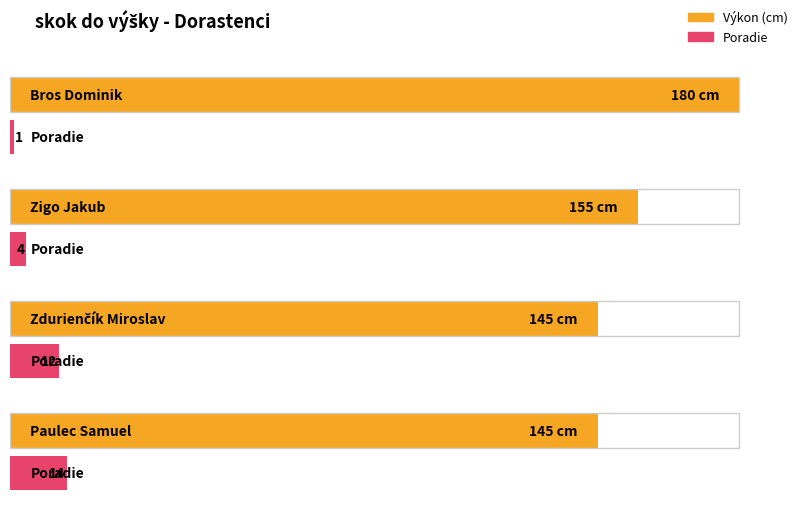

Reading left to right, list all the values displayed in this chart.

180	155	145	145